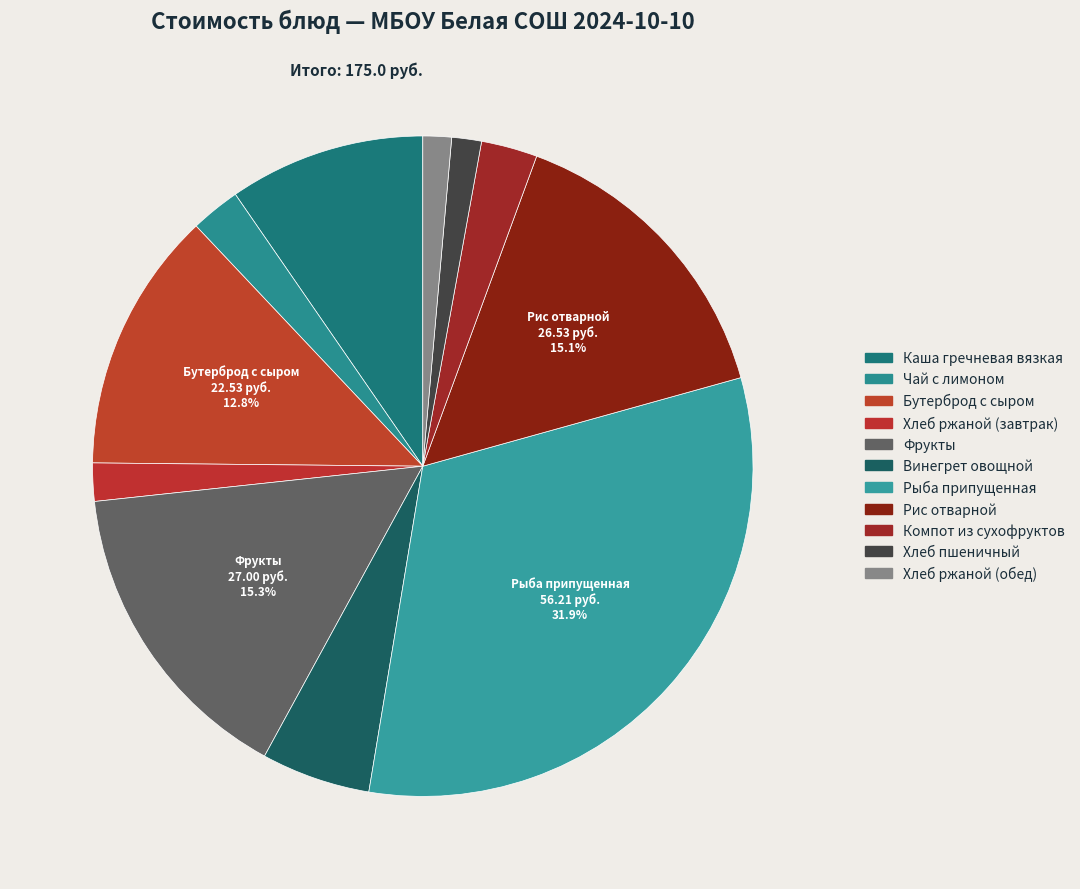

The Рис отварной slice represents 22% of the pie. True or false?

False